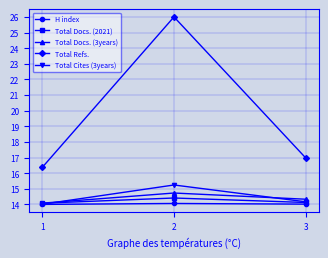

Reading right to left, what are all the values shown in this chart?

H index: 1=14.0	2=14.1	3=14.0
Total Docs. (2021): 1=14.1	2=14.4	3=14.1
Total Docs. (3years): 1=14.1	2=14.7	3=14.3
Total Refs.: 1=16.4	2=26.0	3=17.0
Total Cites (3years): 1=14.0	2=15.2	3=14.2